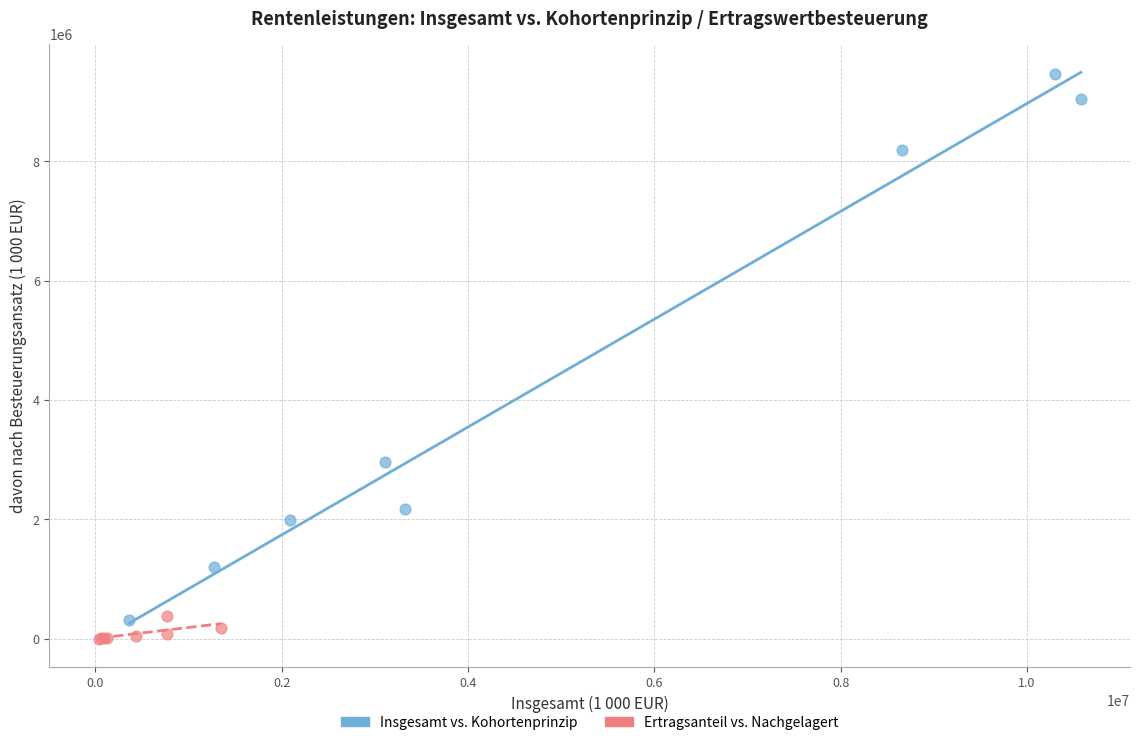

What are all the series names shown in the legend?

Insgesamt vs. Kohortenprinzip, Ertragsanteil vs. Nachgelagert